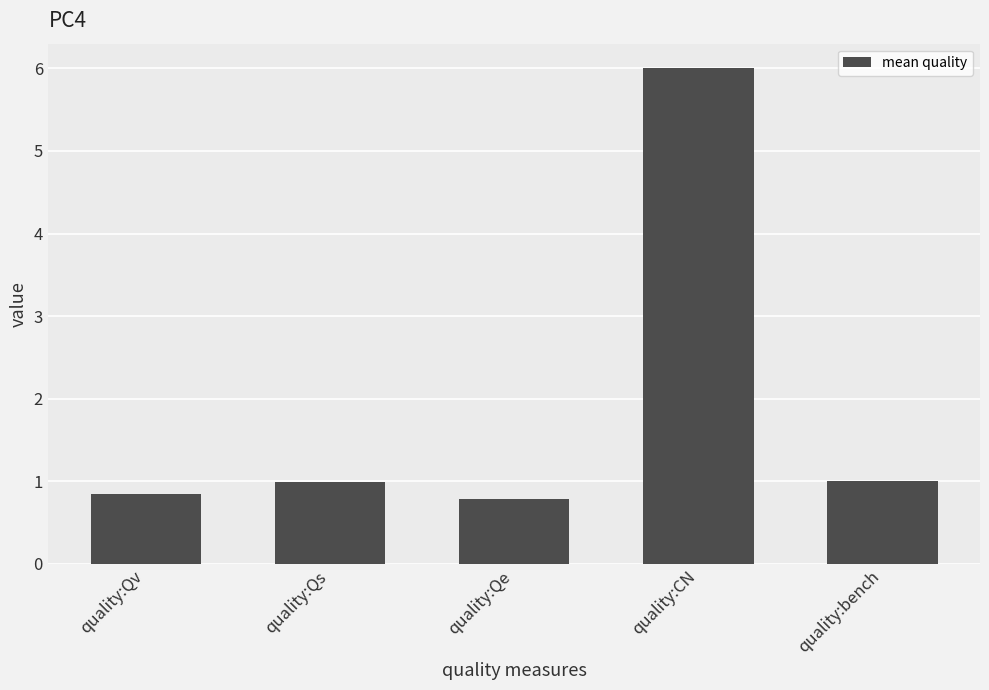

Are the bars grouped side by side (vs. stacked)?

No